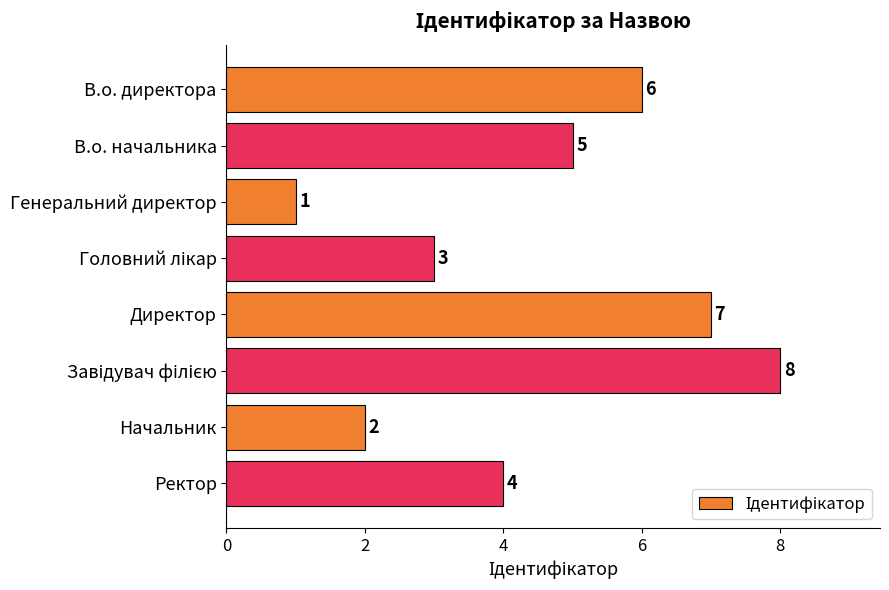

What is the change in value from В.о. начальника to Генеральний директор?

-4